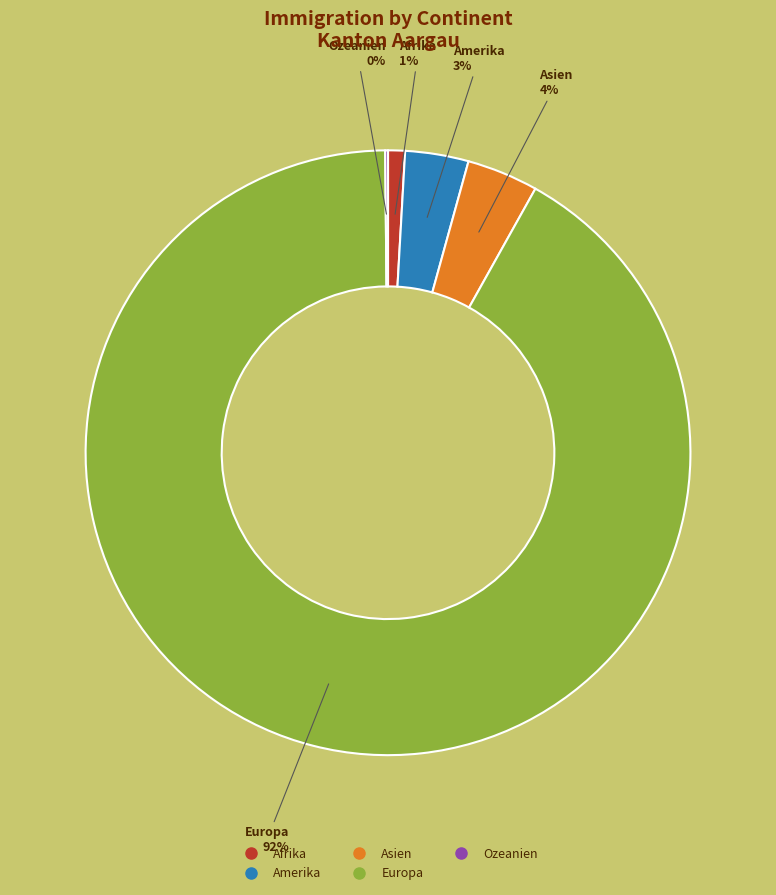

What is the largest slice in the pie chart?

Europa